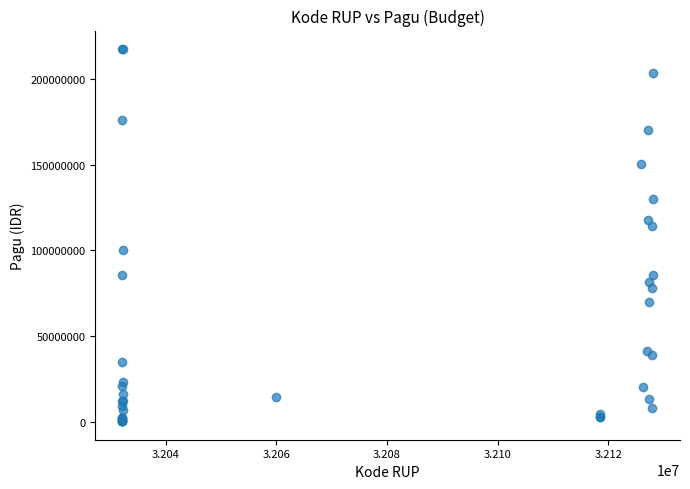

What Y value in the scatter plot is closest to 108830000?

114296000